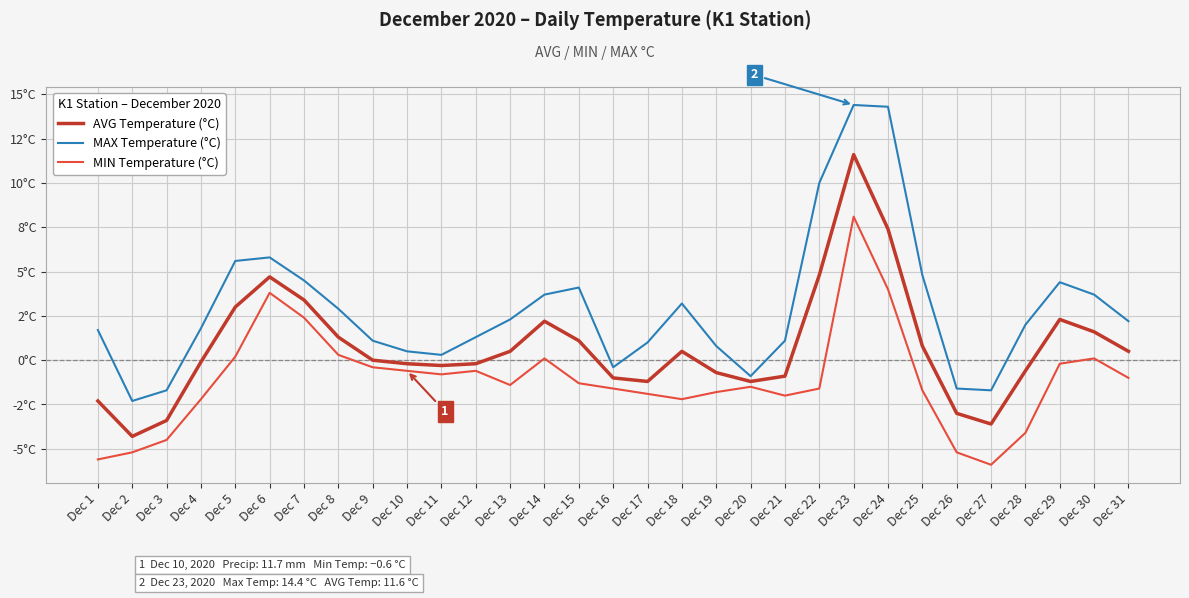

Which category has the lowest value in the AVG Temperature (°C) series?

Dec 2